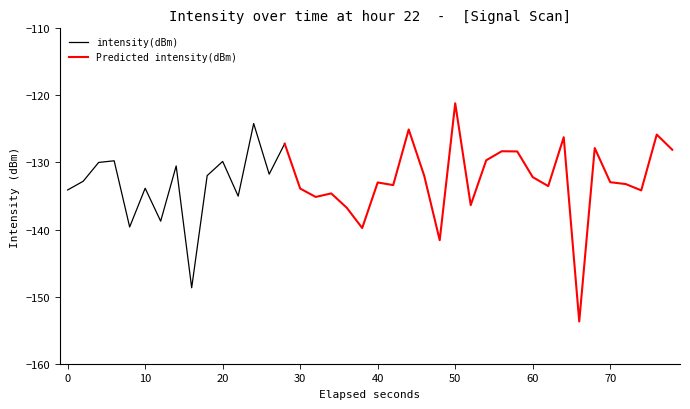

What is the value of the 15th point from the left?

-127.2